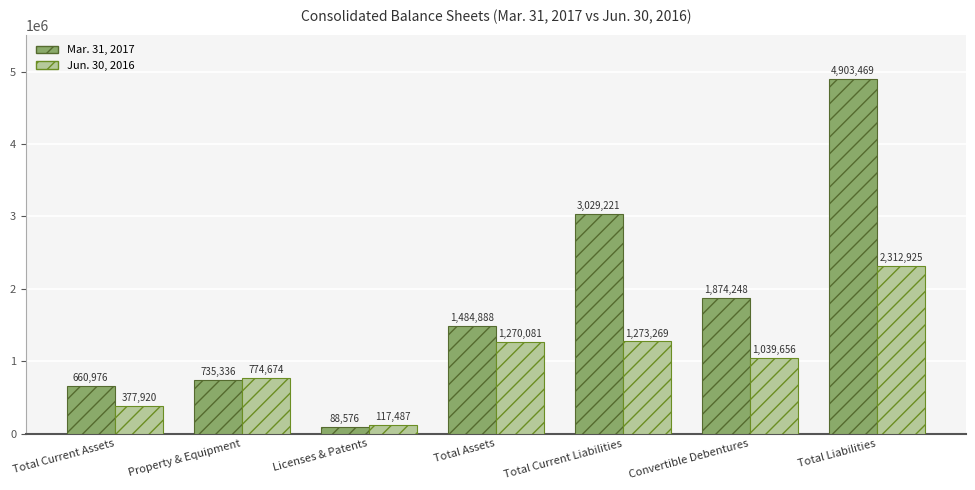

Reading right to left, extract all data points from this chart.

Mar. 31, 2017: Total Liabilities=4903469	Convertible Debentures=1874248	Total Current Liabilities=3029221	Total Assets=1484888	Licenses & Patents=88576	Property & Equipment=735336	Total Current Assets=660976
Jun. 30, 2016: Total Liabilities=2312925	Convertible Debentures=1039656	Total Current Liabilities=1273269	Total Assets=1270081	Licenses & Patents=117487	Property & Equipment=774674	Total Current Assets=377920